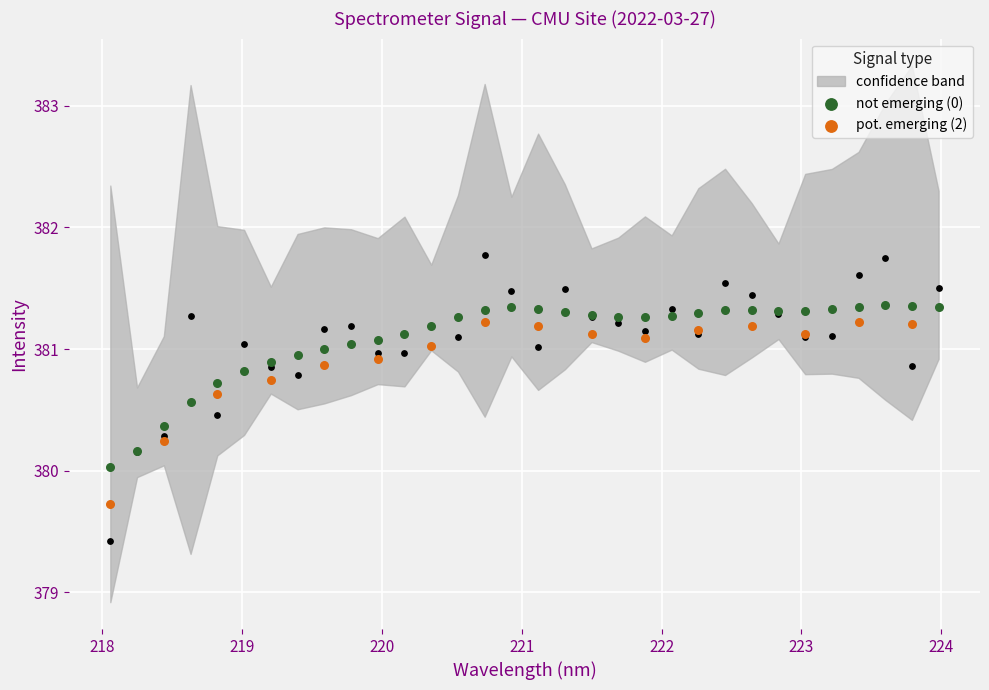

What is the ratio of the value at 223.7895 to the value at 218.442?

1.0